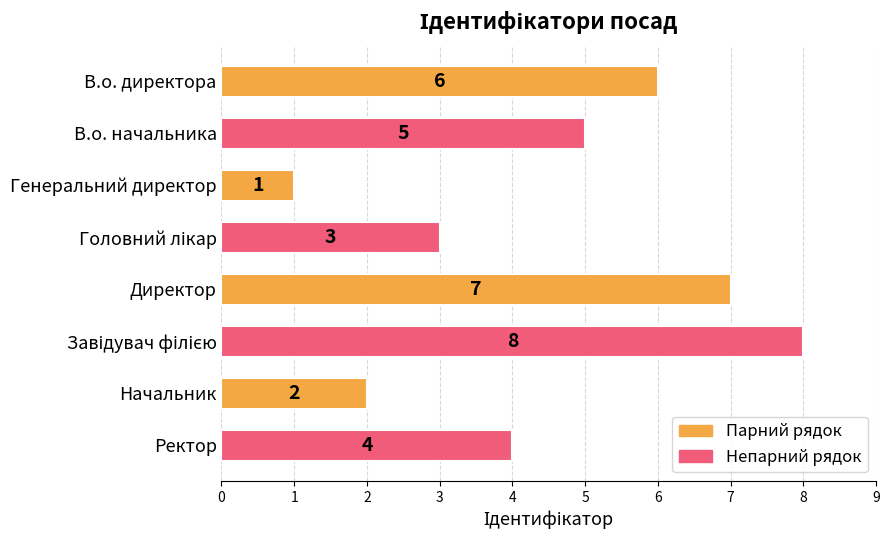

Which has a higher value, Ректор or Генеральний директор?

Ректор